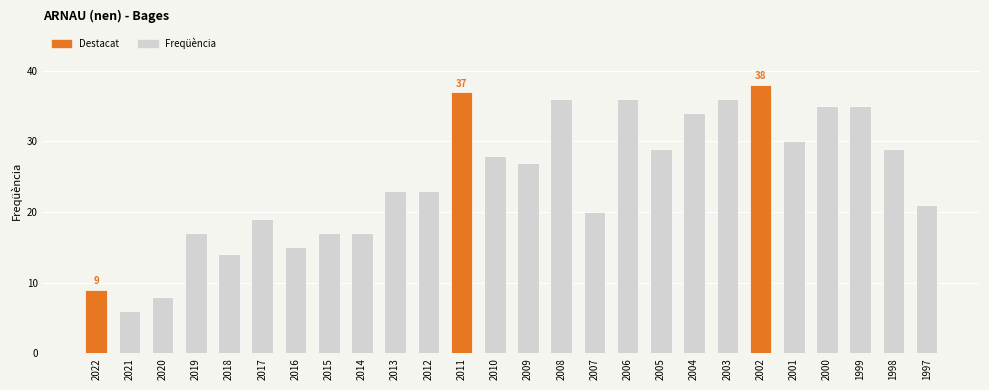

Where does the data first go above 27?

2011